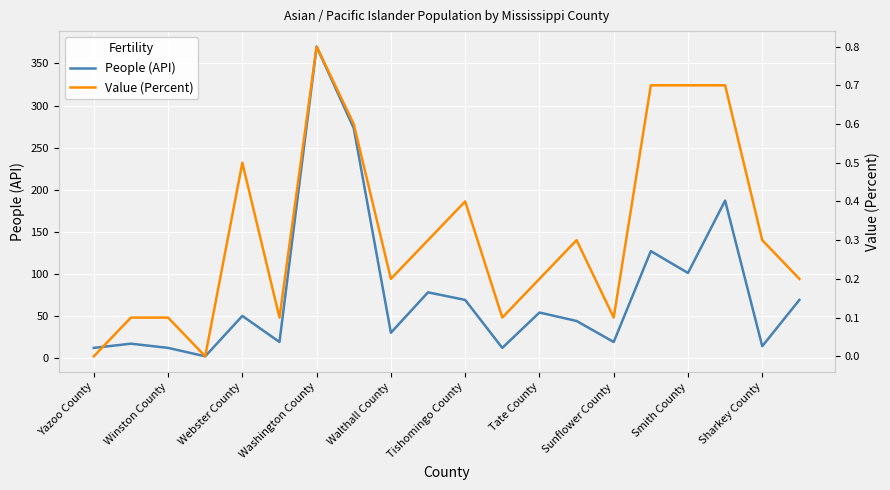

What is the average value of the People (API) series?

78